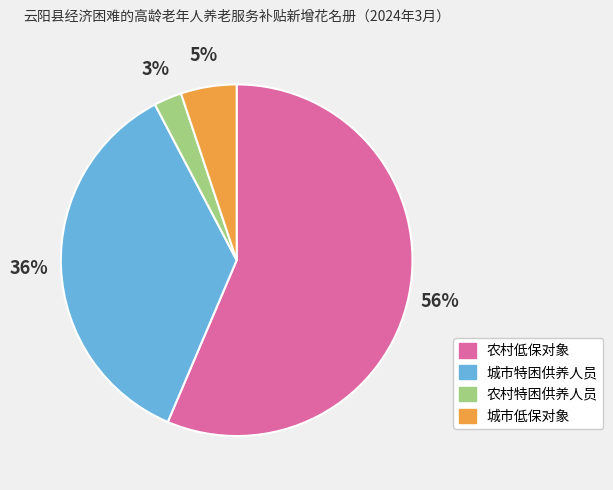

Between 城市低保对象 and 农村低保对象, which is larger?

农村低保对象